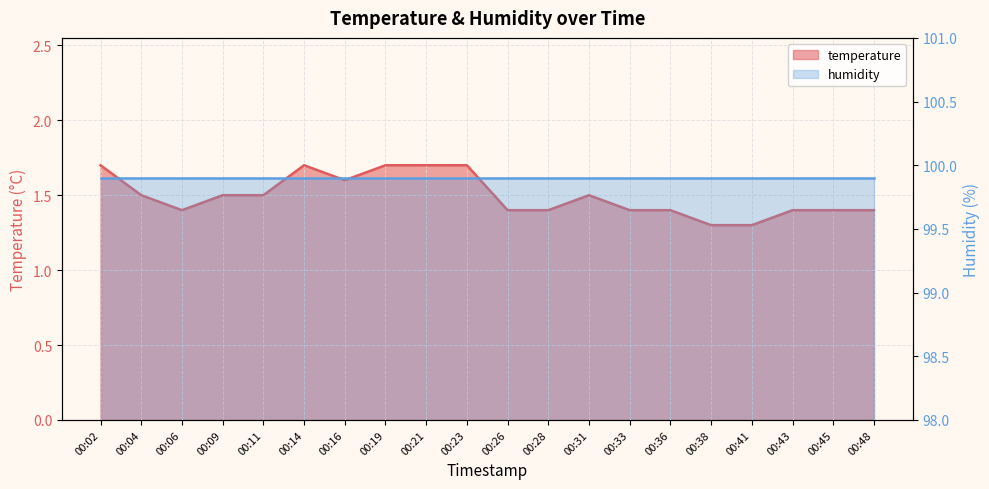

Approximately how many times larger is the value at 00:11 compared to 00:04?

1.0